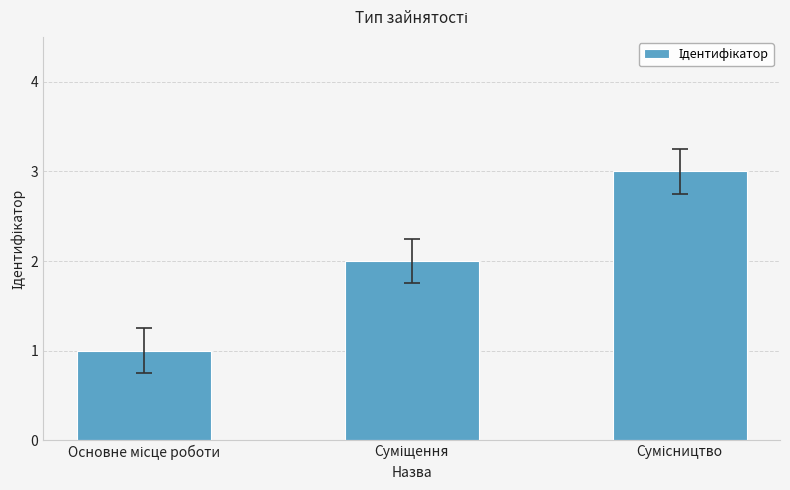

What is the difference between the maximum and minimum values?

2